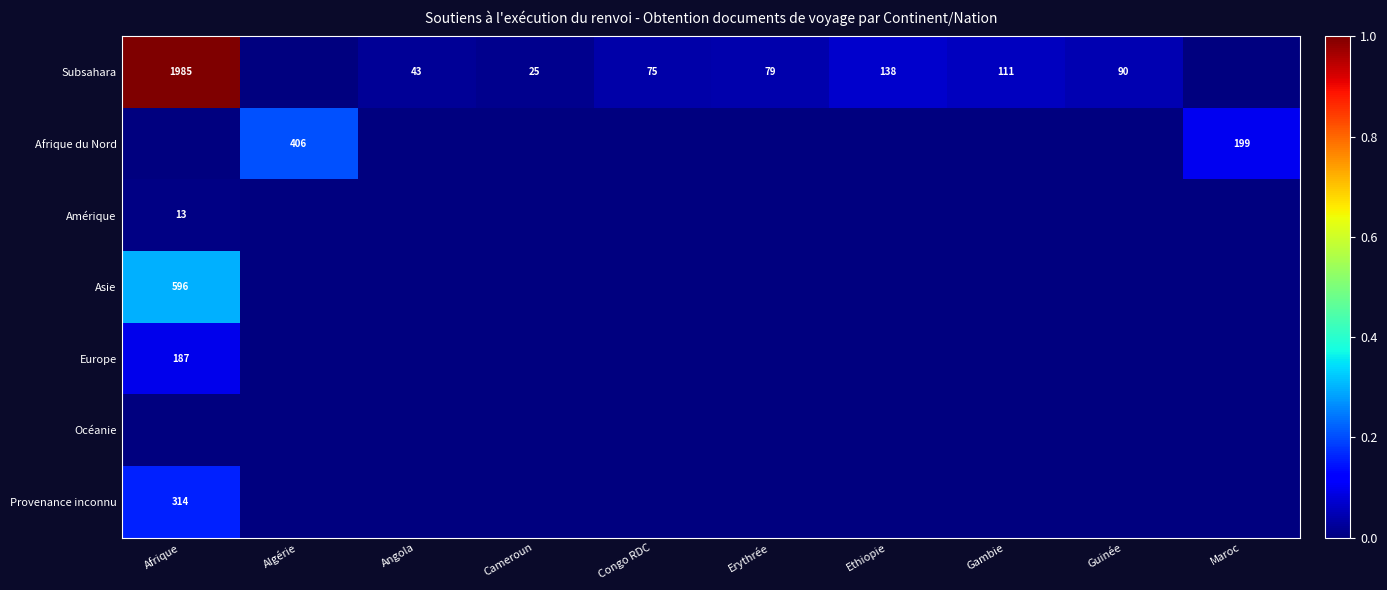

Rank the categories by Provenance inconnu value from highest to lowest.

Afrique, Algérie, Angola, Cameroun, Congo RDC, Erythrée, Ethiopie, Gambie, Guinée, Maroc